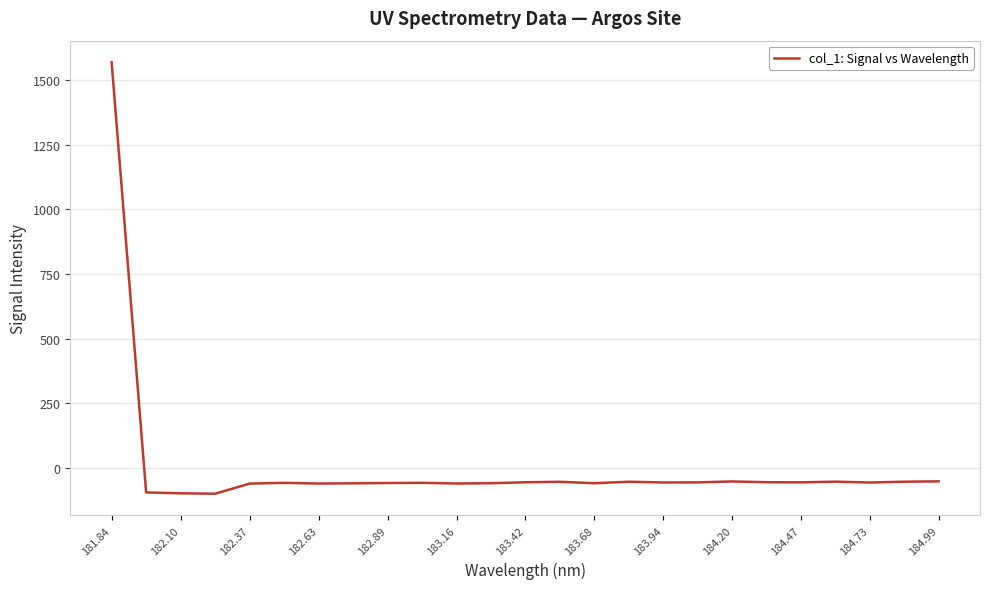

What is the smallest value displayed?

-99.5